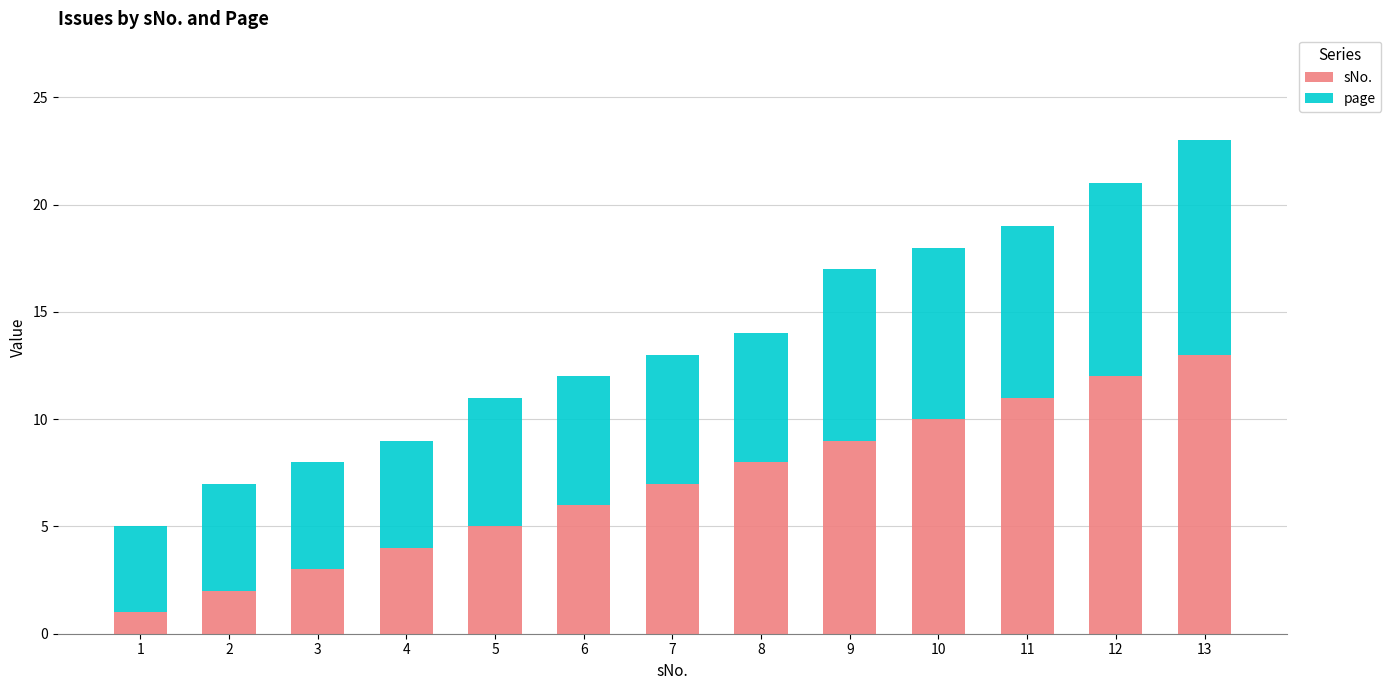

What is the average value of the sNo. series?

7